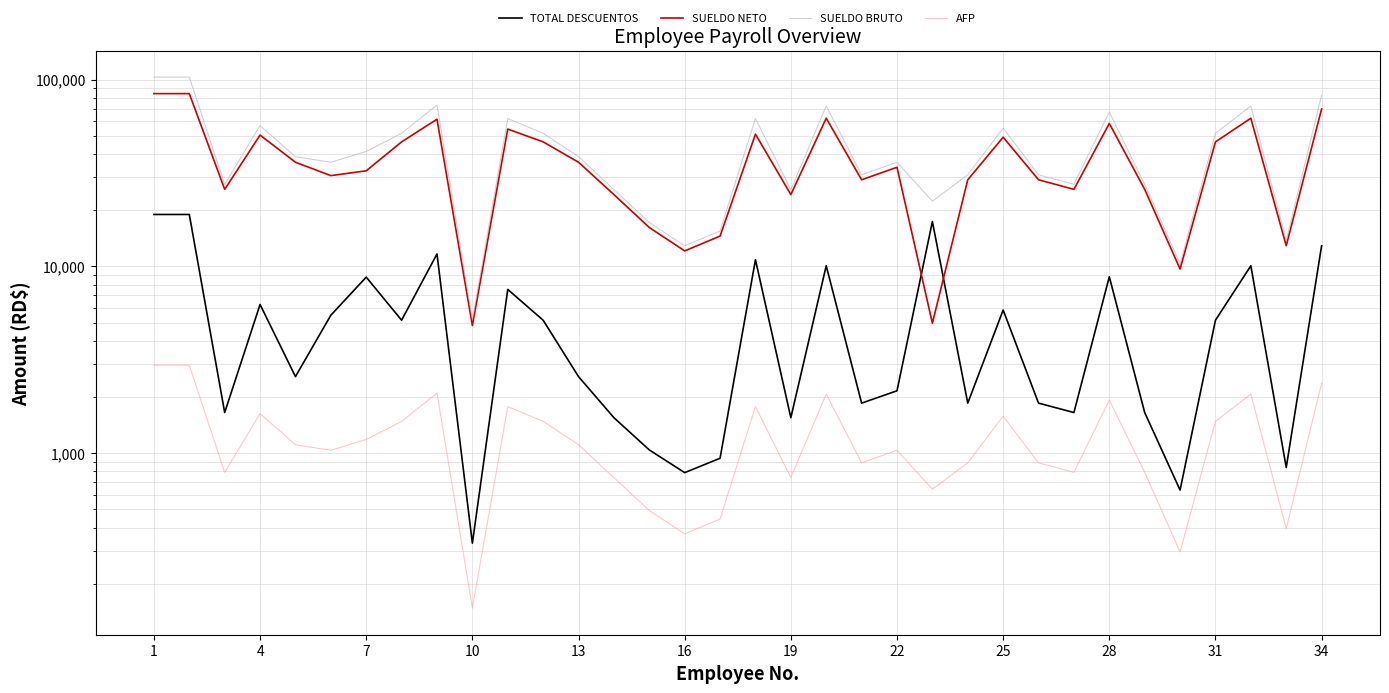

True or false: SUELDO BRUTO has a value of 6632.5 at 7.

False